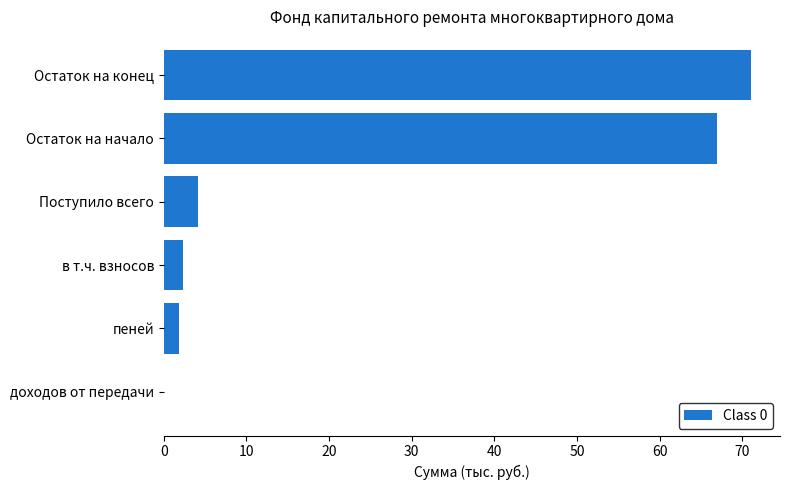

What is the sum of the values at в т.ч. взносов and Поступило всего?

6.4